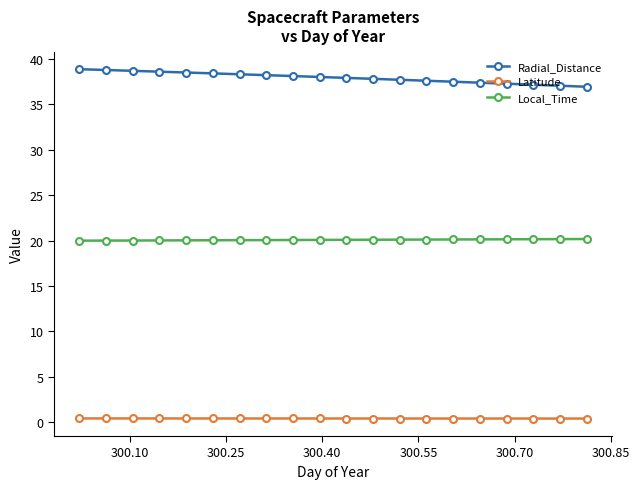

List the series in order of their peak value, lowest first.

Latitude, Local_Time, Radial_Distance